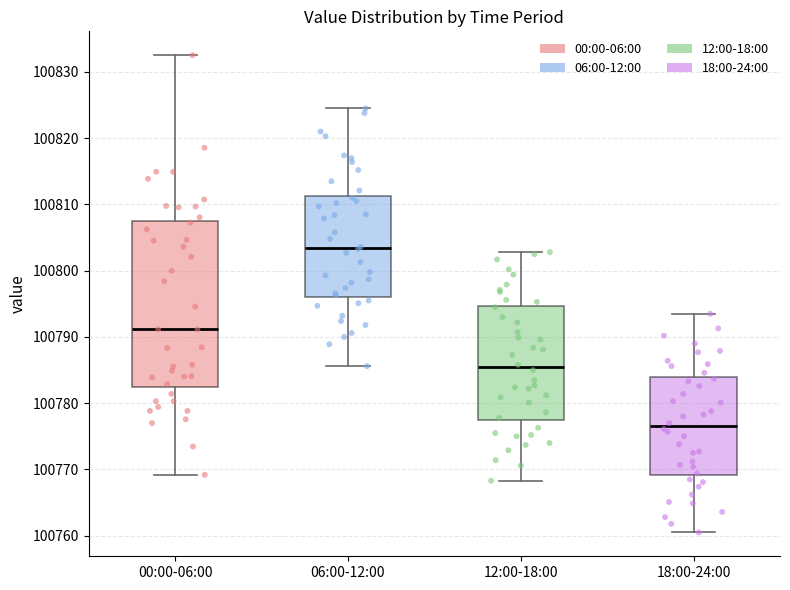

Reading left to right, transcribe this box plot: for each box, give where its median line is, the range the box spans, and where its two whiskers end, as read against the y-axis. The values are not printed on the chart, so give them approximately, as read against the axis.

00:00-06:00: median 100791, box 100783 to 100807, whiskers 100769 to 100833
06:00-12:00: median 100803, box 100796 to 100811, whiskers 100786 to 100825
12:00-18:00: median 100785, box 100777 to 100795, whiskers 100768 to 100803
18:00-24:00: median 100777, box 100769 to 100784, whiskers 100761 to 100794